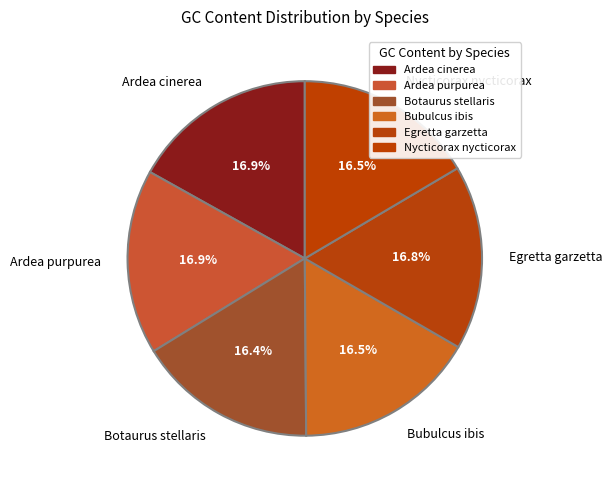

To the nearest percent, what percentage of the pie is Ardea cinerea?

17%